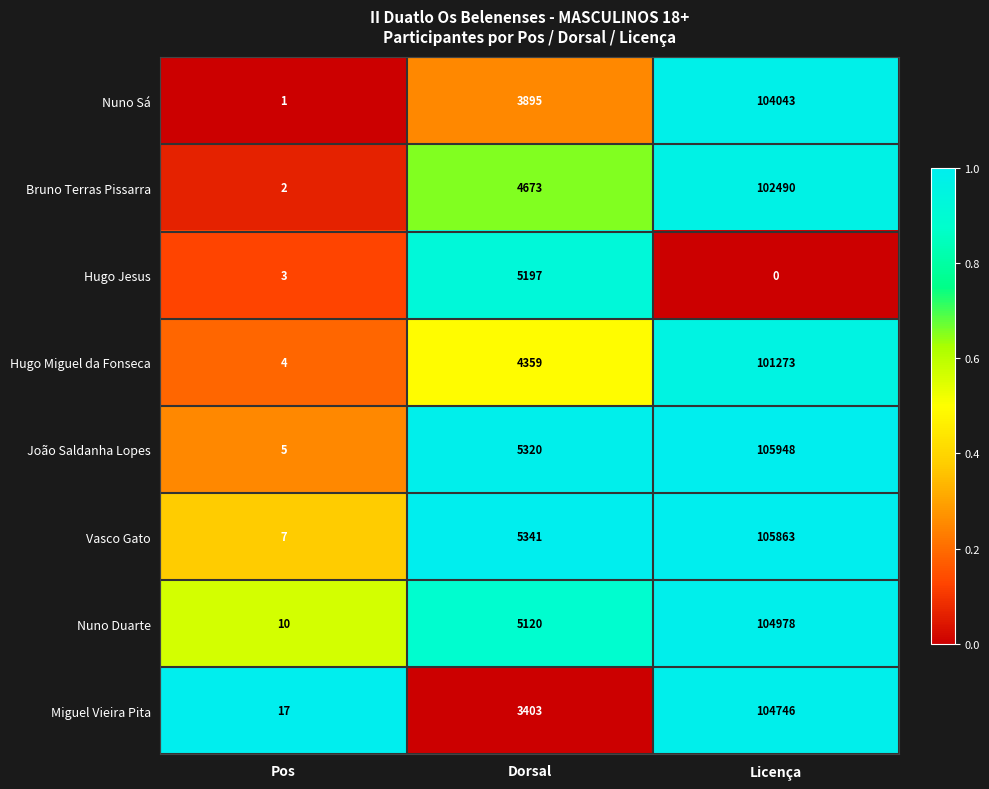

Which series changed the most between Pos and Licença?

João Saldanha Lopes